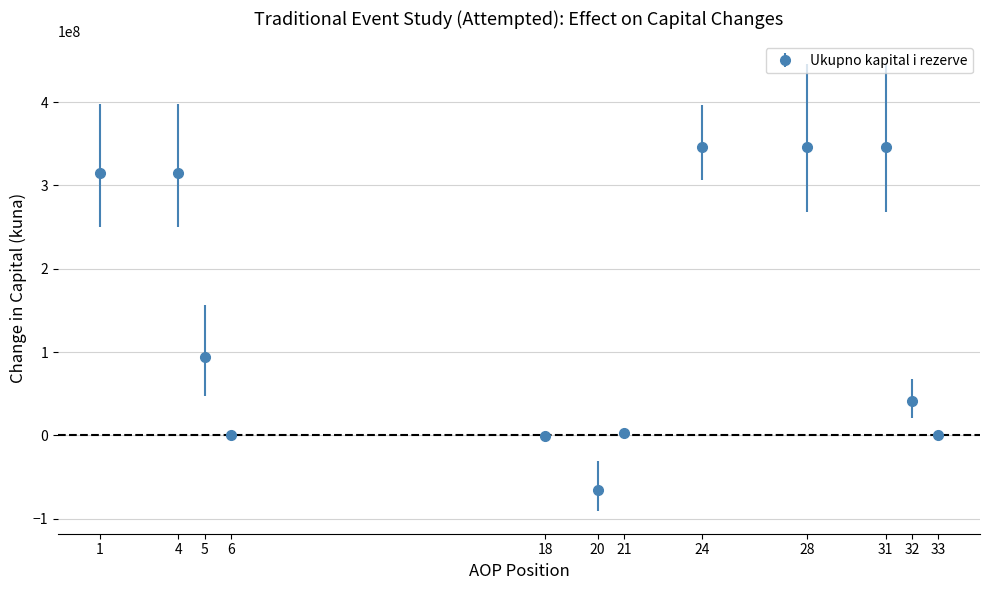

What is the change in value from 1 to 20?

-379983852